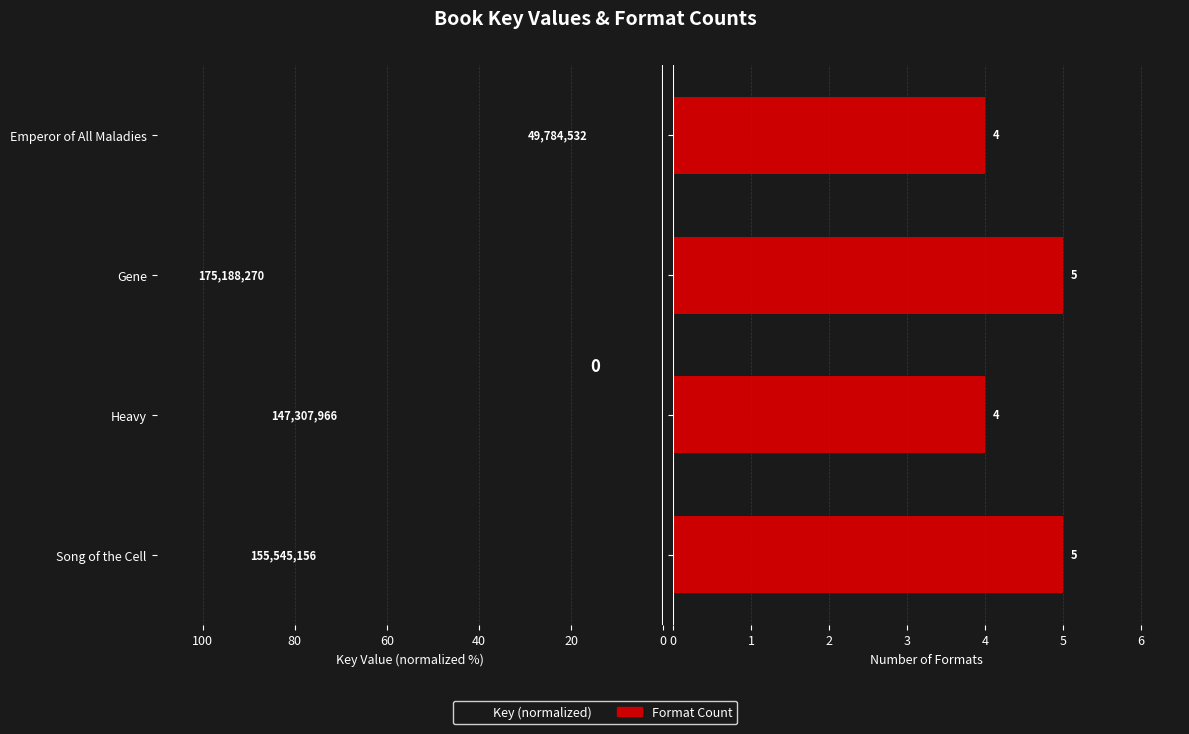

What is the difference between the second highest and second lowest values in the Key (normalized) series?

4.7